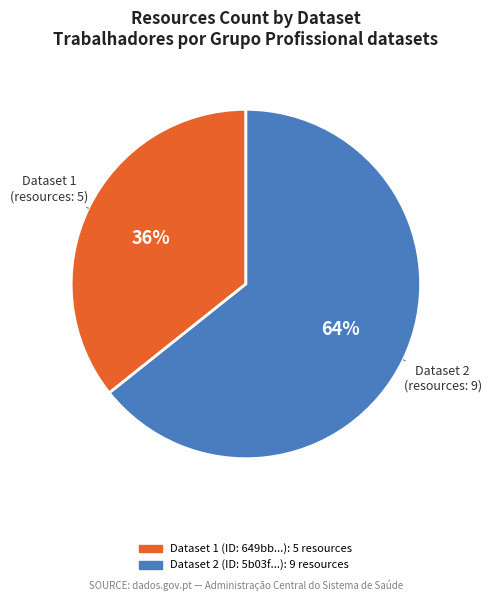

To the nearest percent, what is the average slice percentage?

50%